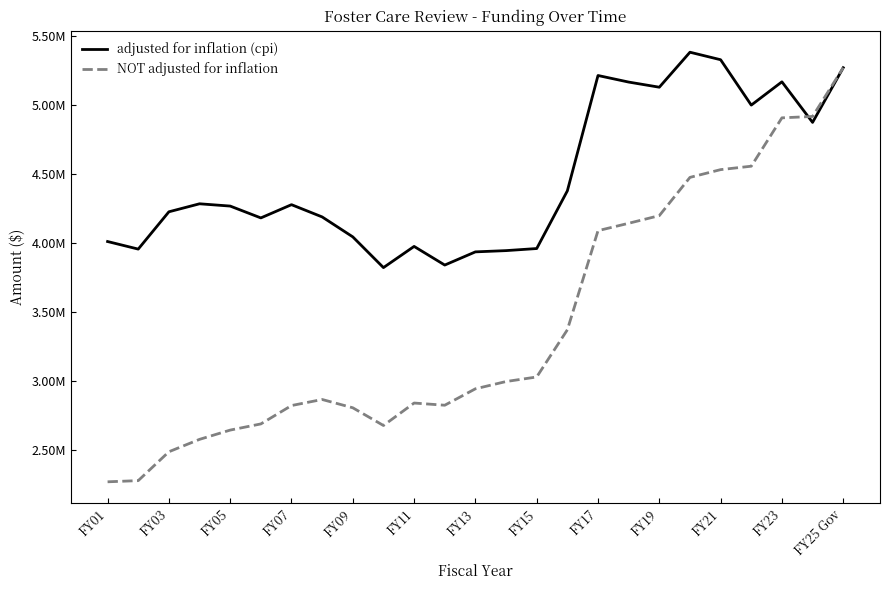

True or false: adjusted for inflation (cpi) and NOT adjusted for inflation intersect in this chart.

True